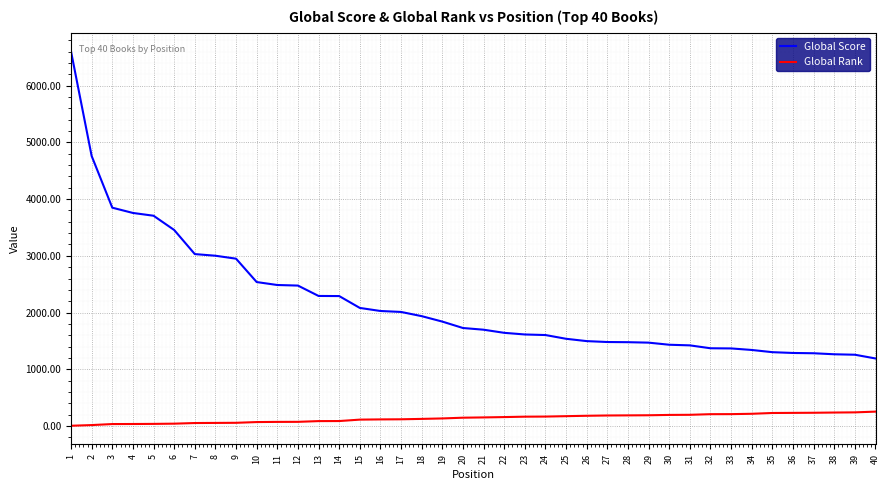

What is the total value across all series at 9?

3007